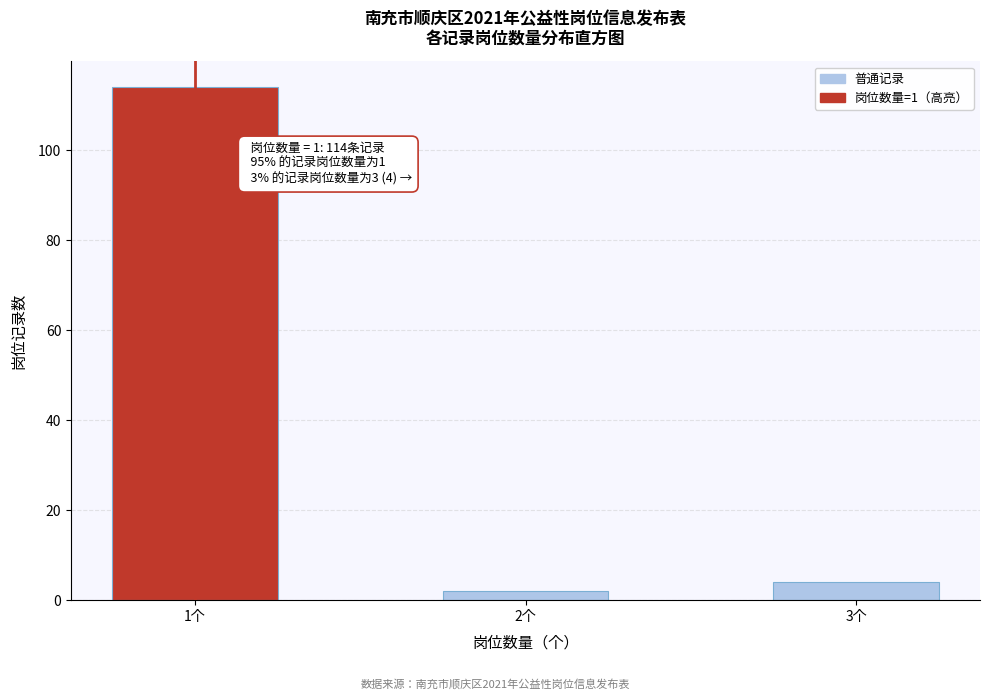

Reading left to right, extract all data points from this chart.

1个=114	2个=2	3个=4